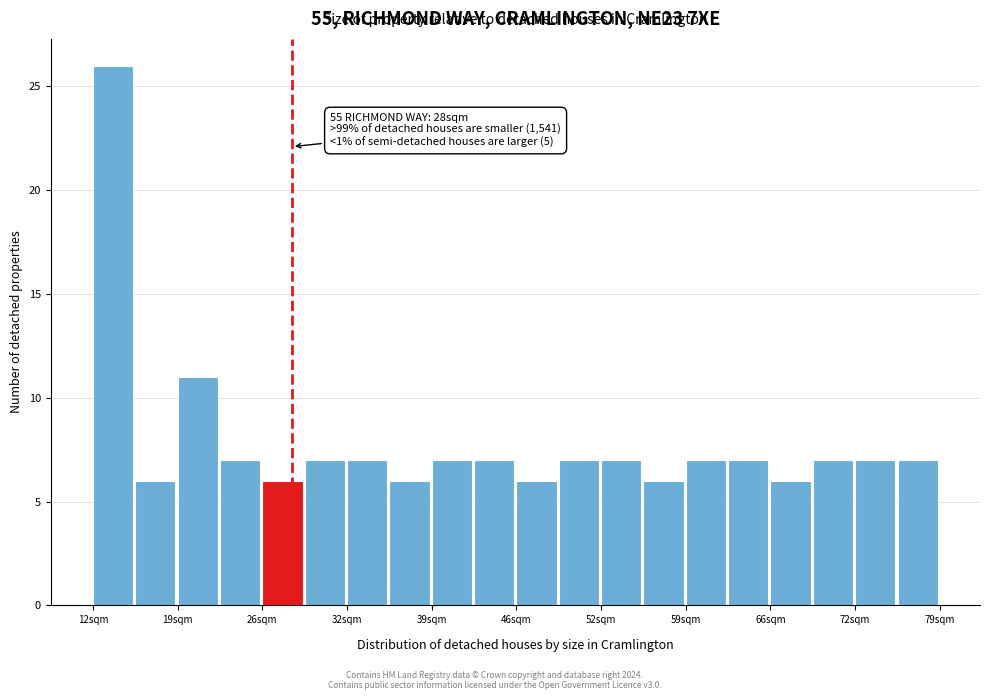

Around what value on the x-axis is the tallest bar? Give the approximate position of its centre, as read against the axis.

14